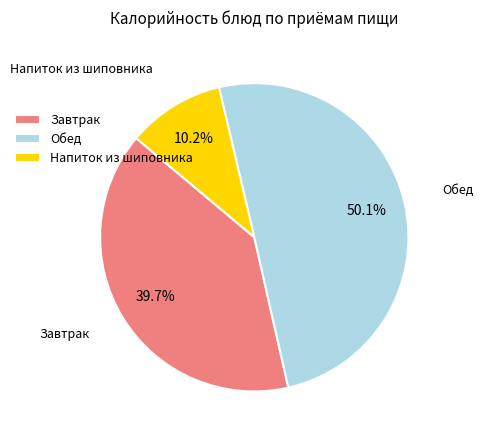

How much of the chart is everything except Напиток из шиповника?

89.8%